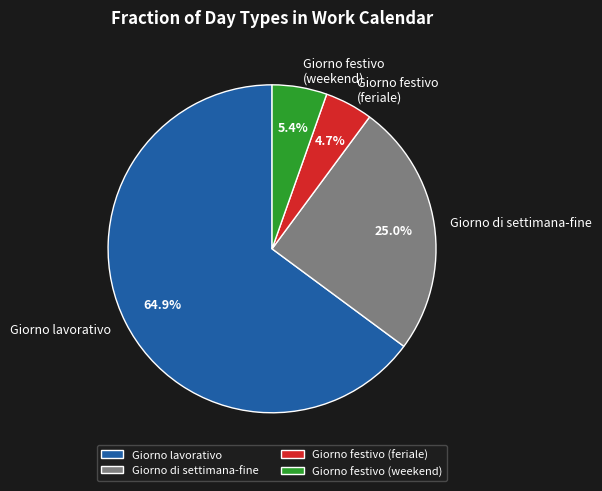

Between Giorno di settimana-fine and Giorno festivo (weekend), which is larger?

Giorno di settimana-fine